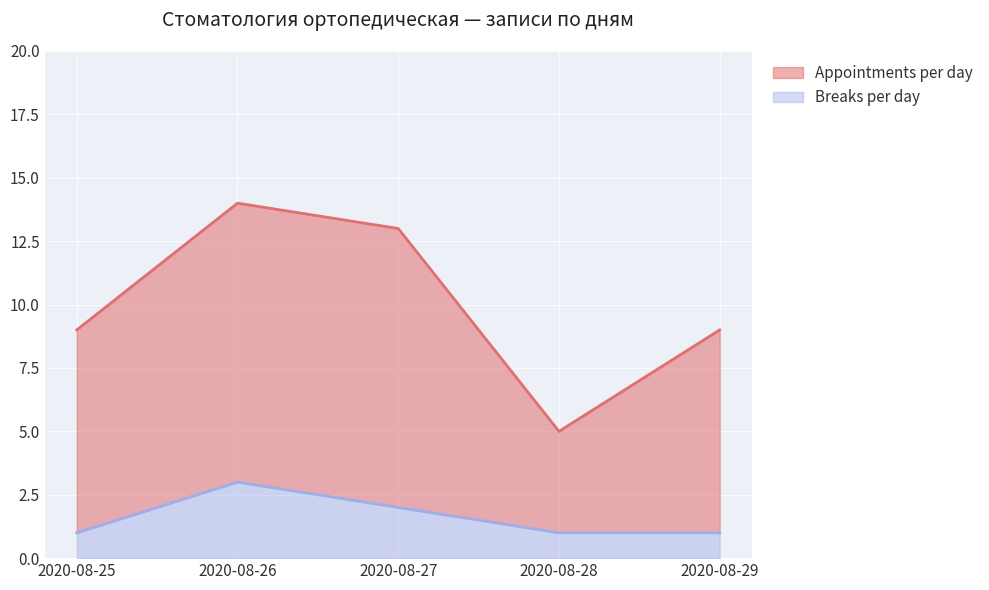

List the series in order of their overall mean, lowest first.

Breaks per day, Appointments per day